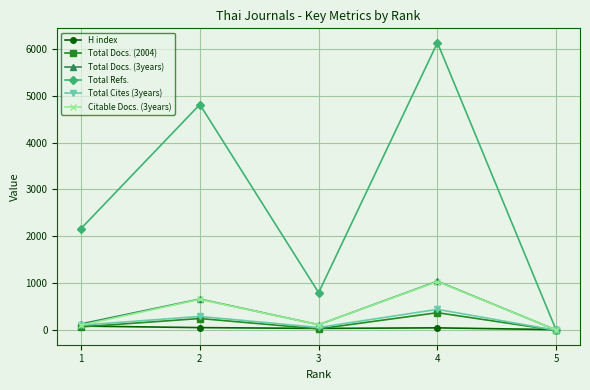

Which series changed the most between 3 and 5?

Total Refs.